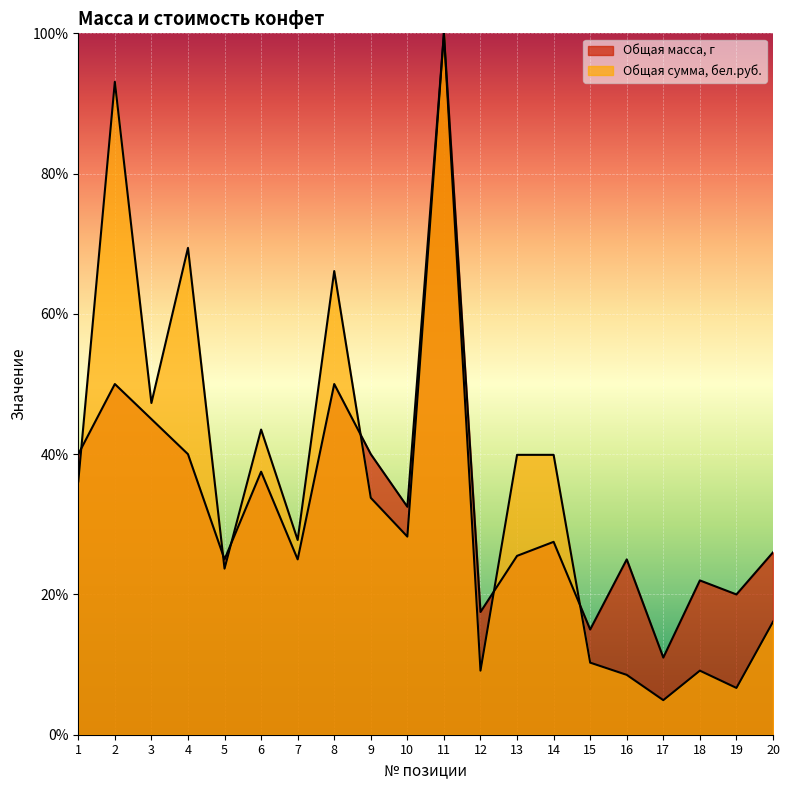

Which label corresponds to the smallest value in the chart?

17